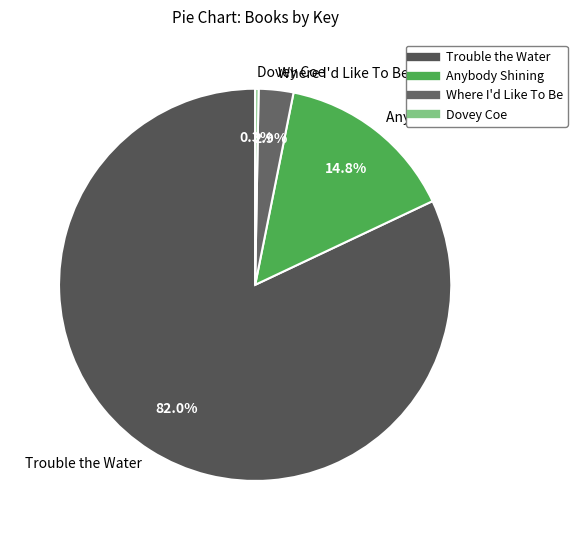

Rank the categories by value from lowest to highest.

Dovey Coe, Where I'd Like To Be, Anybody Shining, Trouble the Water